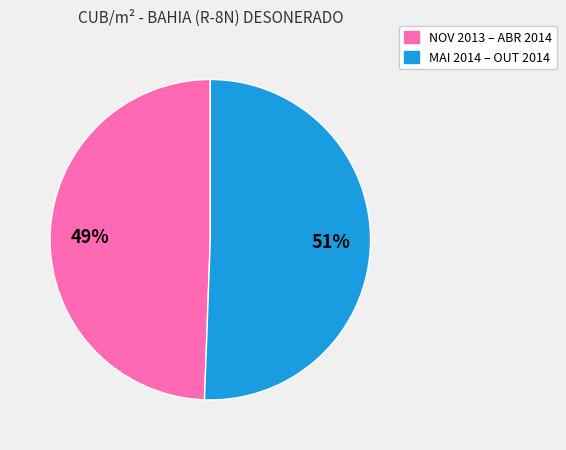

Does any single category account for the majority?

Yes